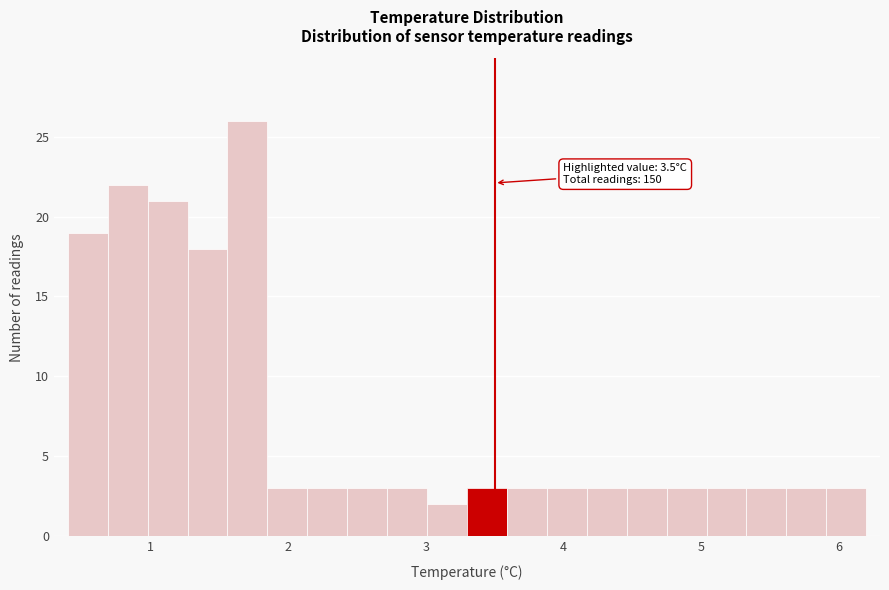

Read against the x-axis, roughly where is the centre of the tallest bar?

1.7